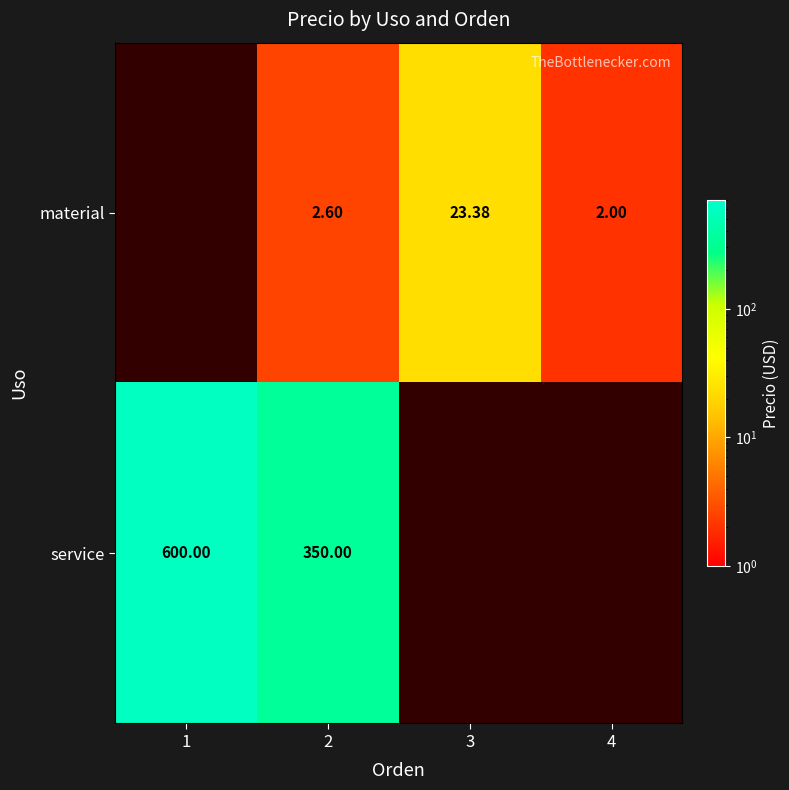

At 2, list the series in order from largest to smallest.

service, material